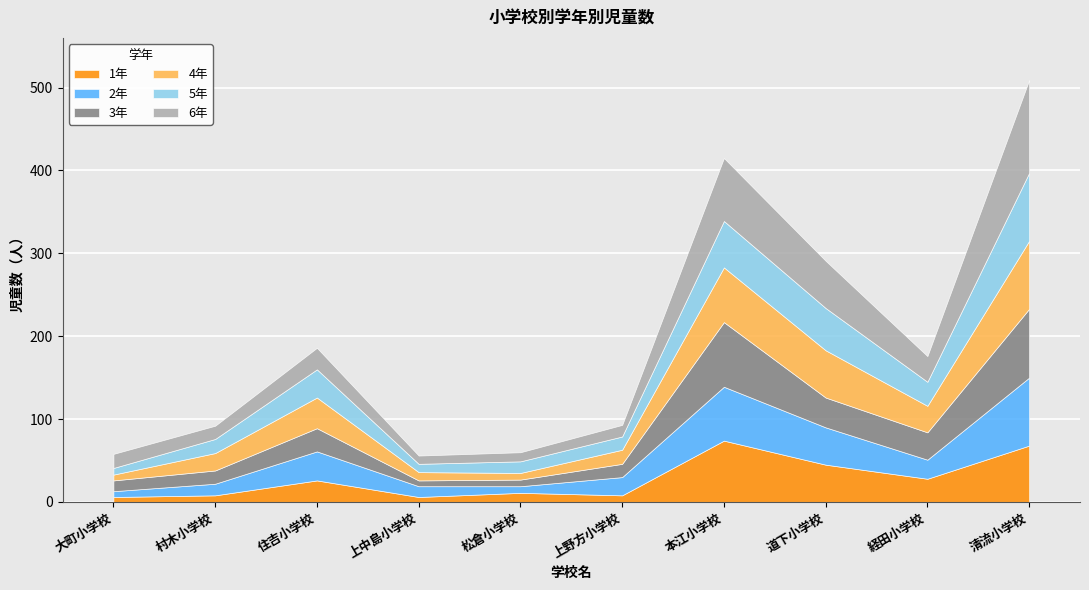

Which category has the highest value in the 2年 series?

清流小学校